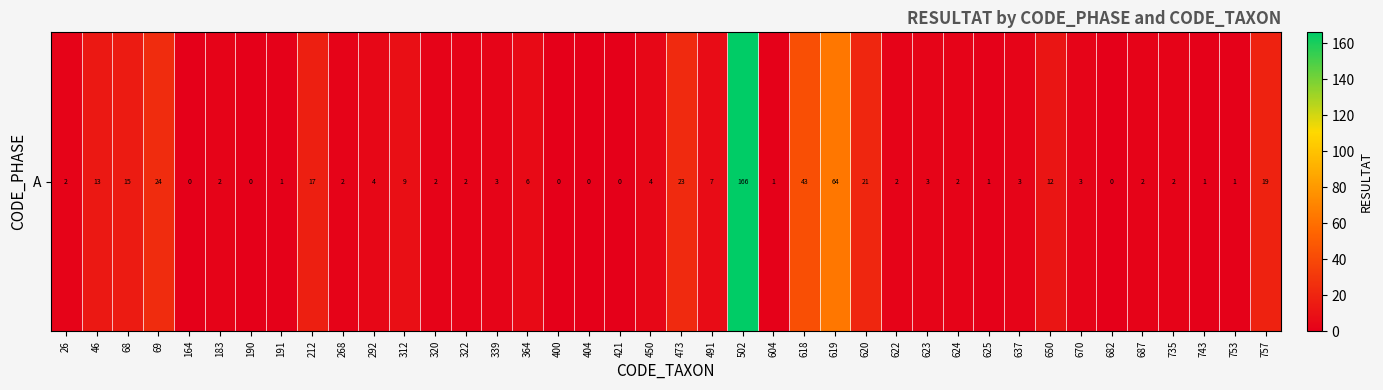

Approximately how many times larger is the value at 637 compared to 339?

1.0